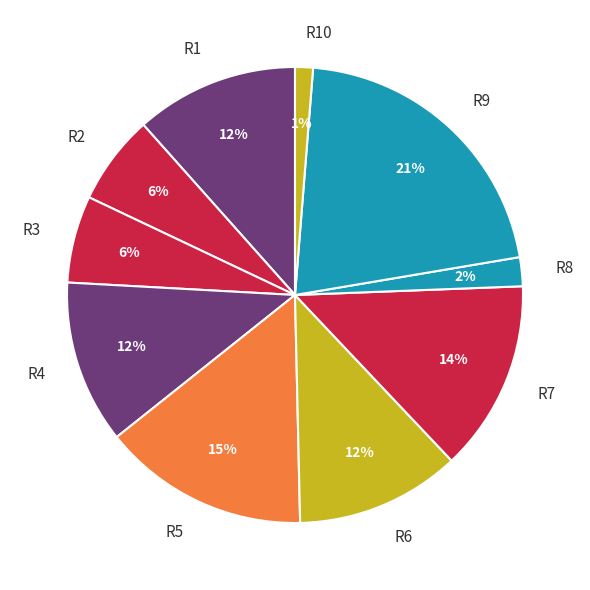

Is there any slice that represents more than half of the pie?

No